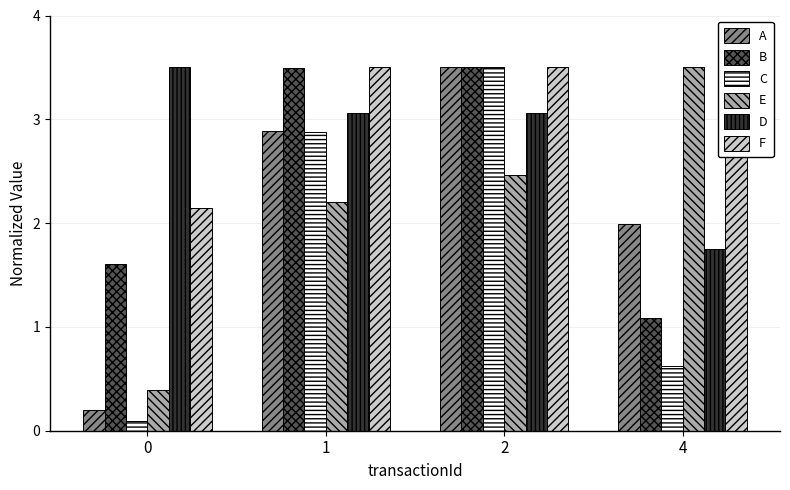

Which series has the largest total across all categories?

F